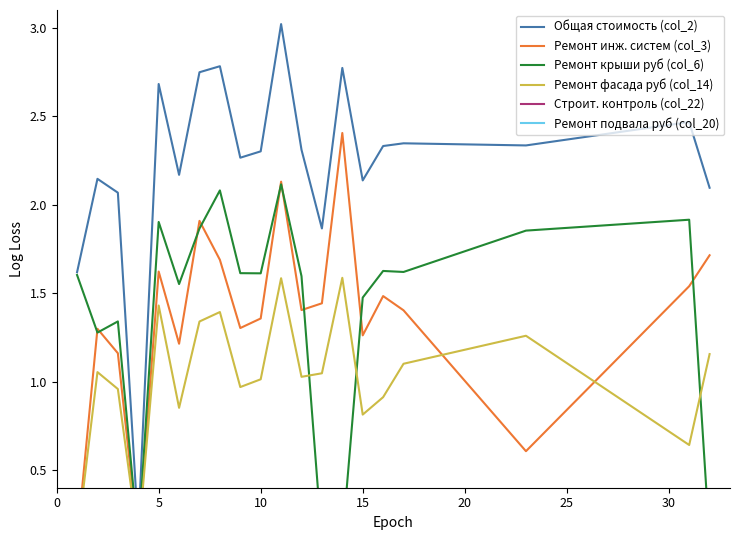

How many interior local peaks does the Строит. контроль (col_22) series have?

6